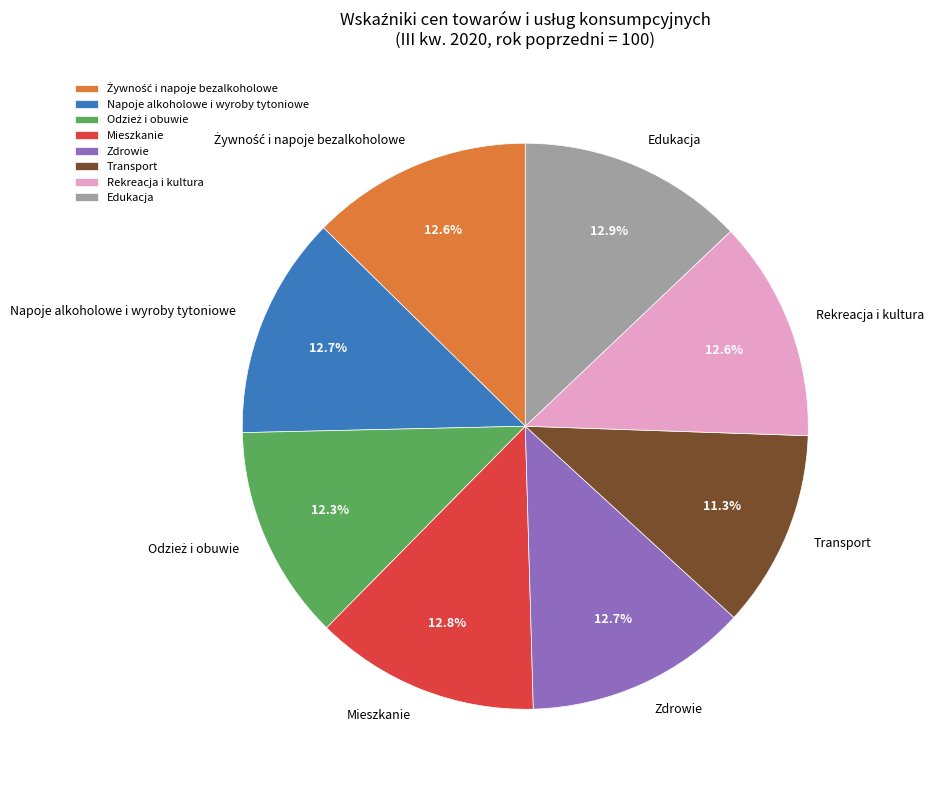

Does Napoje alkoholowe i wyroby tytoniowe represent more than half of the total?

No